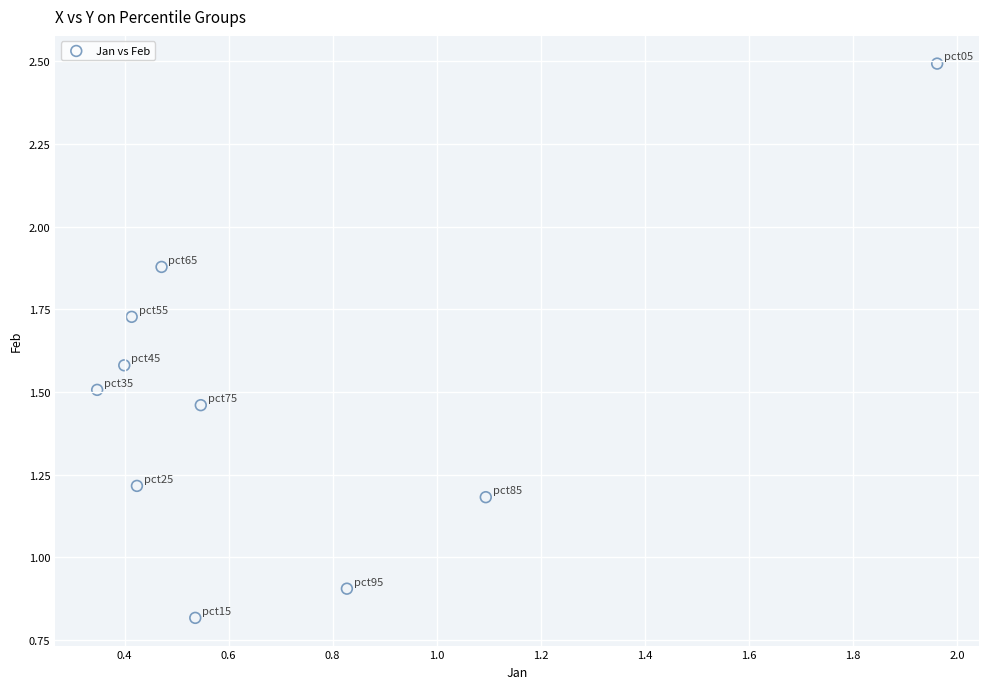

What Y value in the scatter plot is closest to 1?

0.9